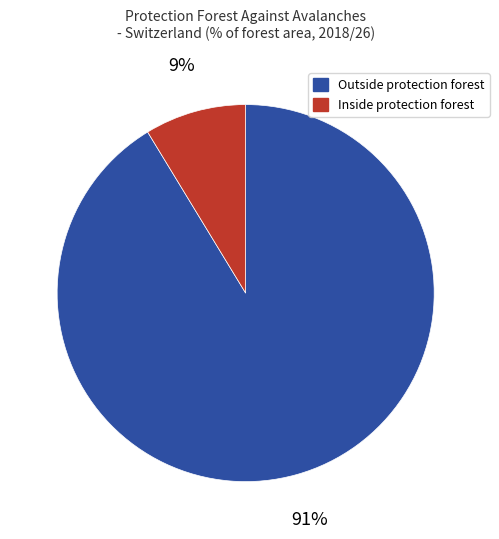

How many slices are in this pie chart?

2